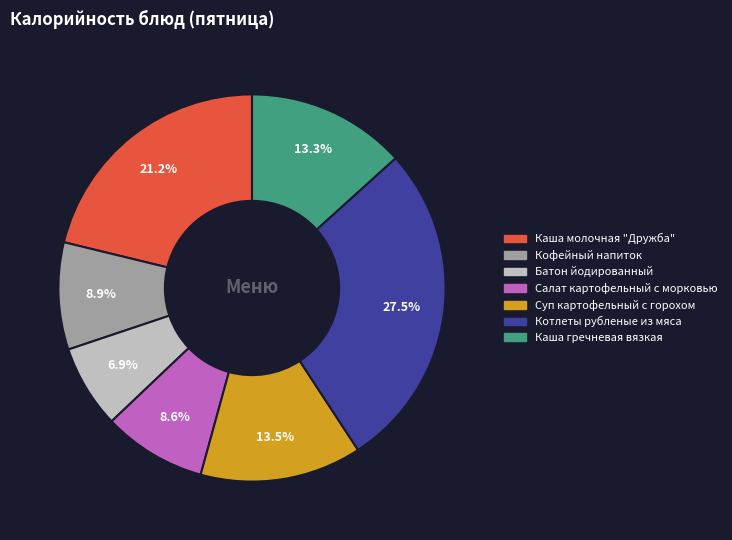

Is the sum of Каша гречневая вязкая and Суп картофельный с горохом greater than half?

No